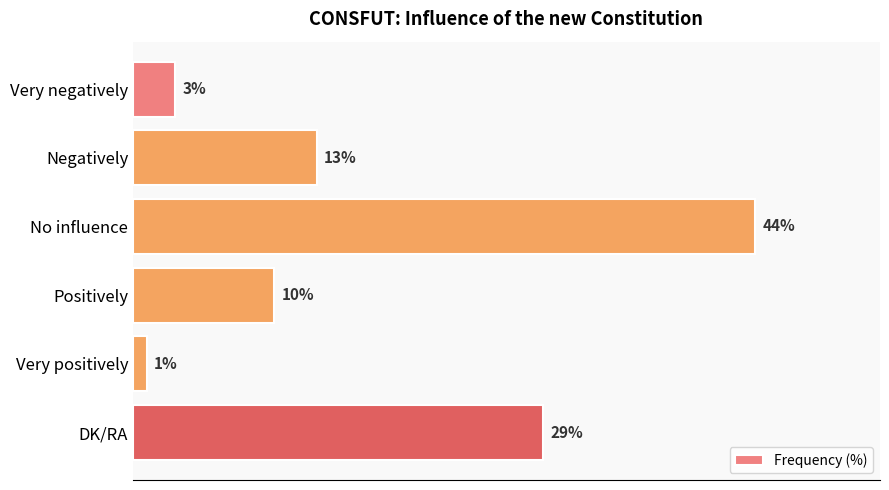

What is the label of the 4th bar from the bottom?

No influence